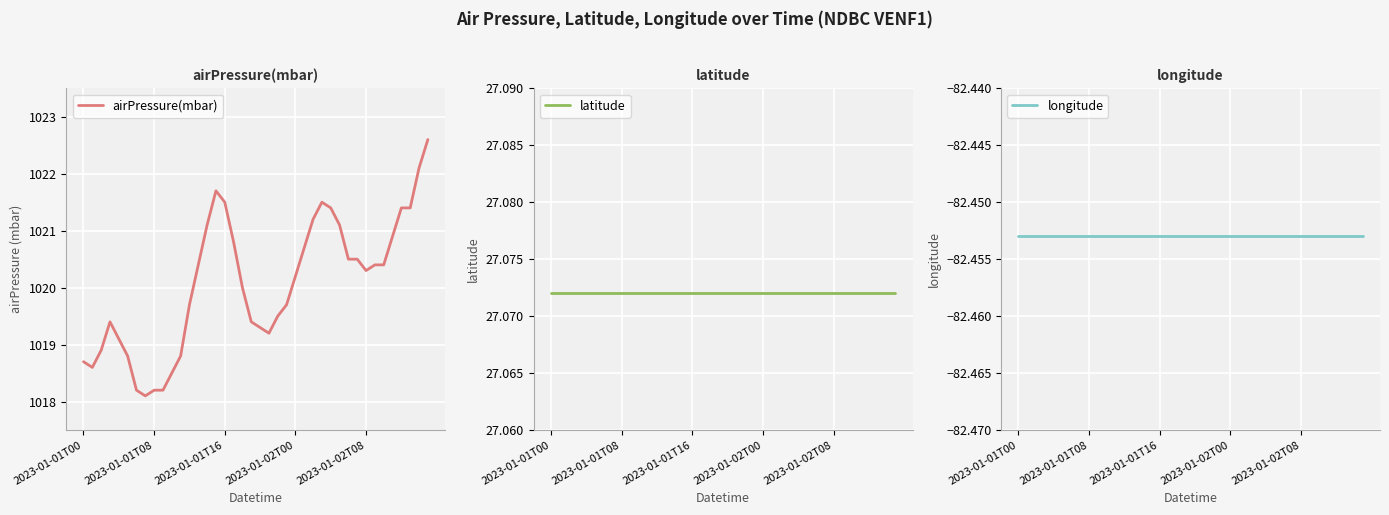

What are all the series names shown in the legend?

airPressure(mbar), latitude, longitude